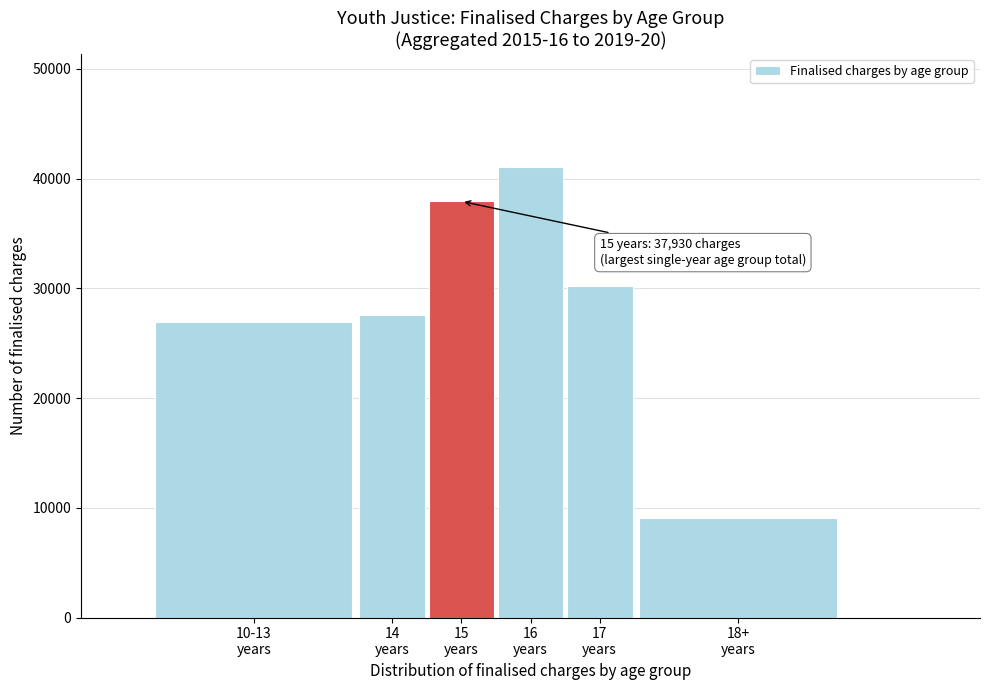

Reading left to right, what are all the values shown in this chart?

26899	27530	37930	41089	30190	9026